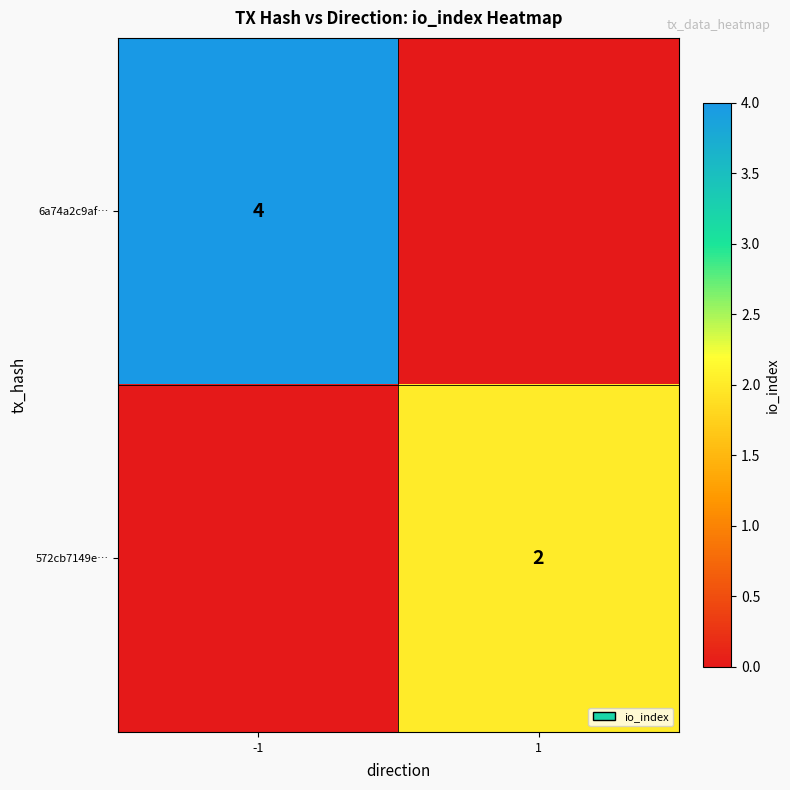

The 6a74a2c9af… series shows 6 at -1. True or false?

False